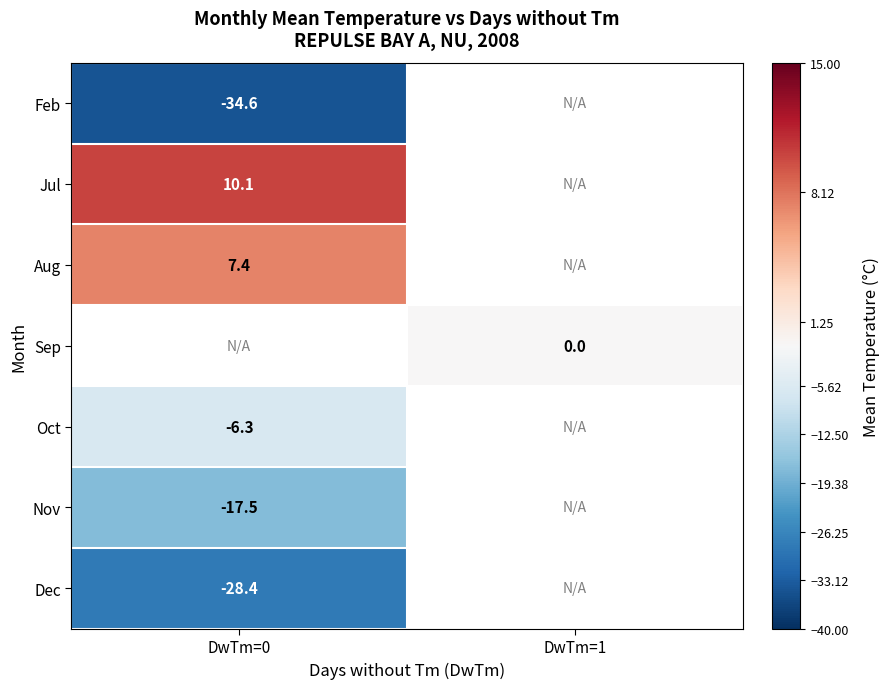

Is it true that Oct equals -6.3 at DwTm=0?

True